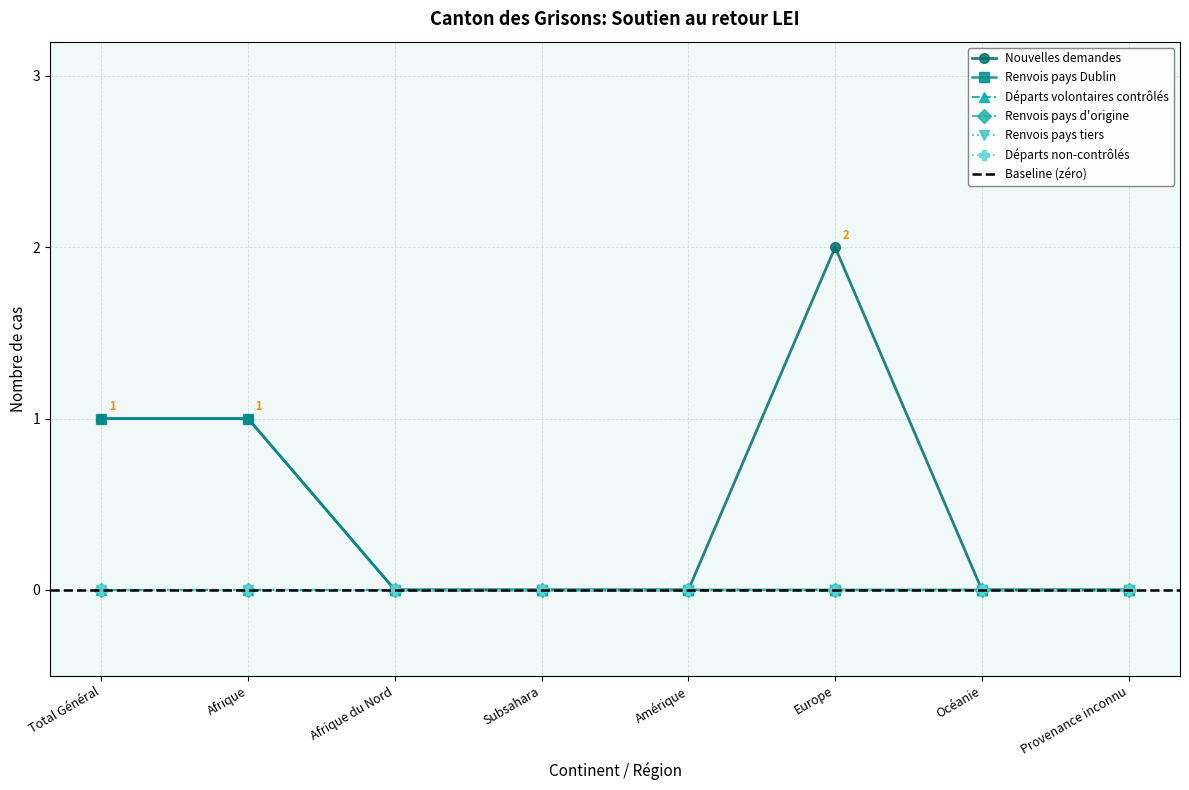

At which label does Renvois pays Dublin reach its peak?

Total Général